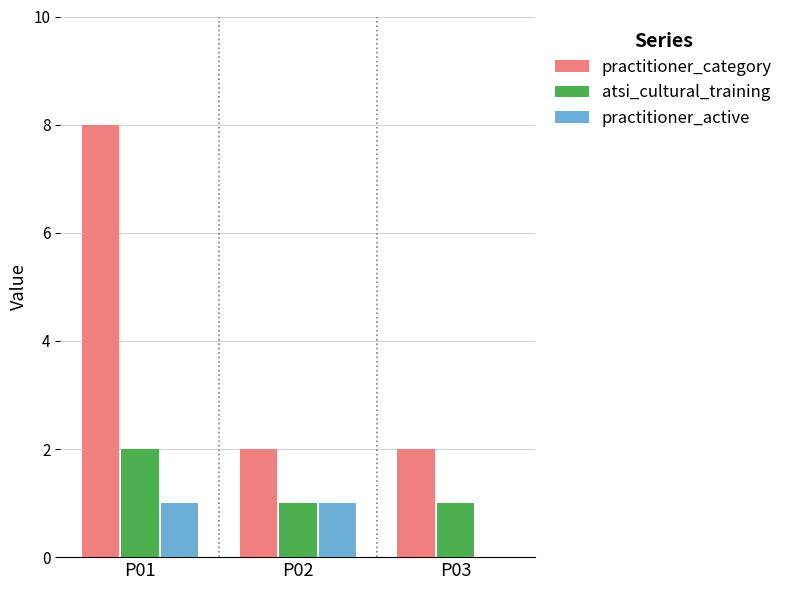

Reading left to right, what are all the values shown in this chart?

practitioner_category: 8	2	2
atsi_cultural_training: 2	1	1
practitioner_active: 1	1	0